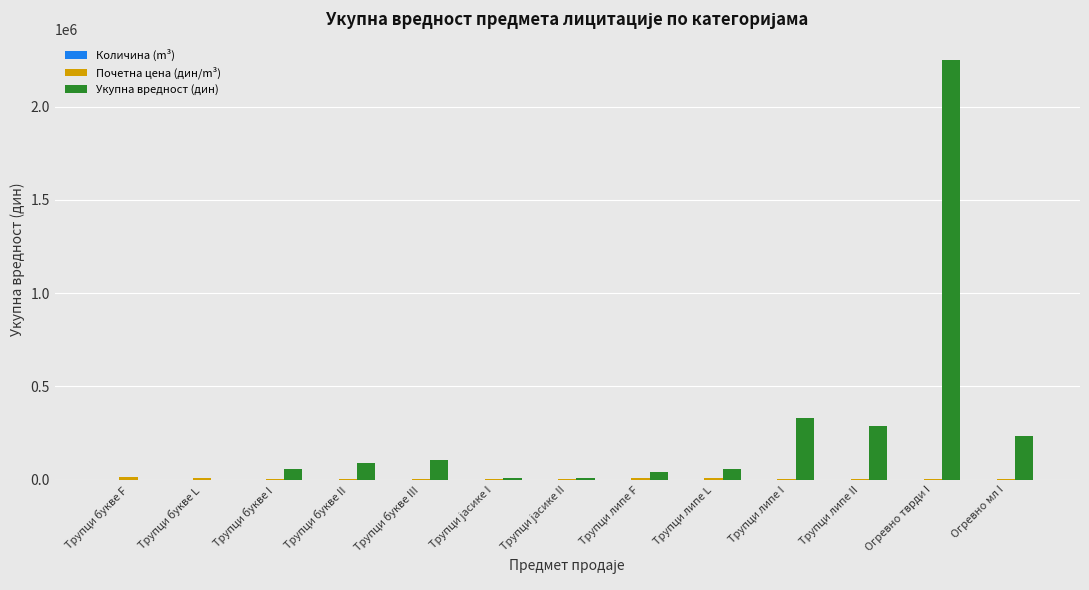

The Укупна вредност (дин) series shows 2251542.4 at Огревно тврди I. True or false?

True